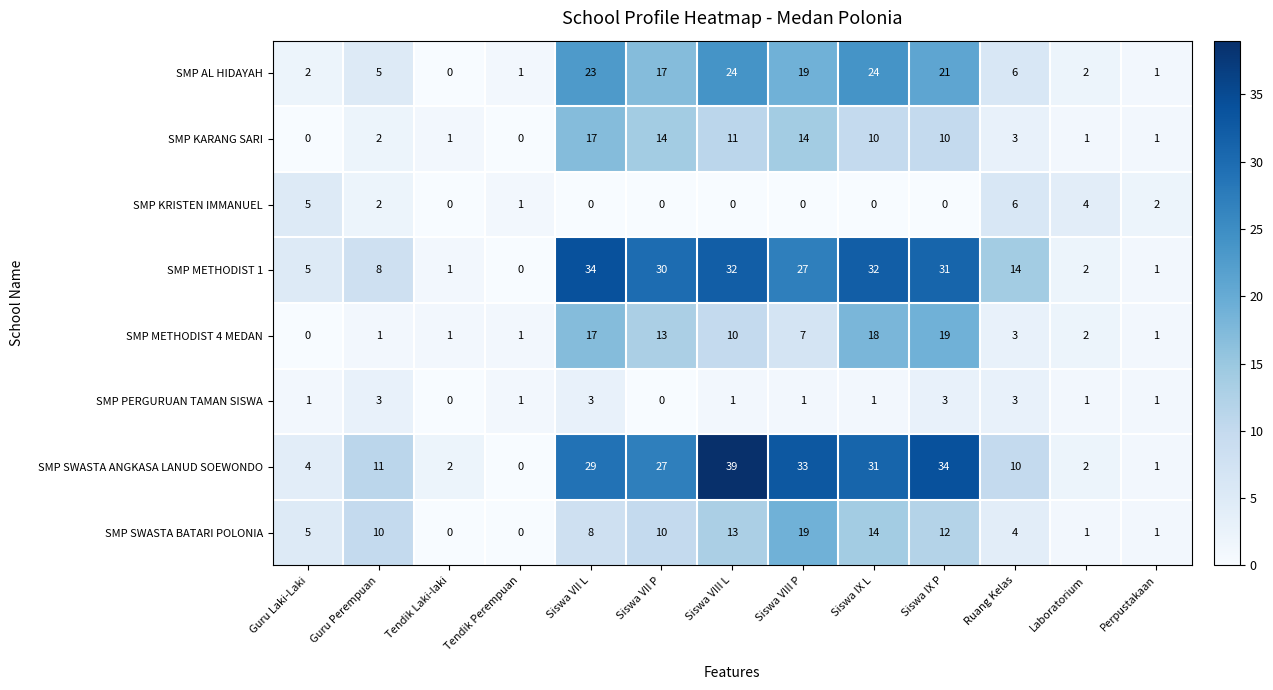

The SMP SWASTA BATARI POLONIA series shows 12 at Siswa IX P. True or false?

True